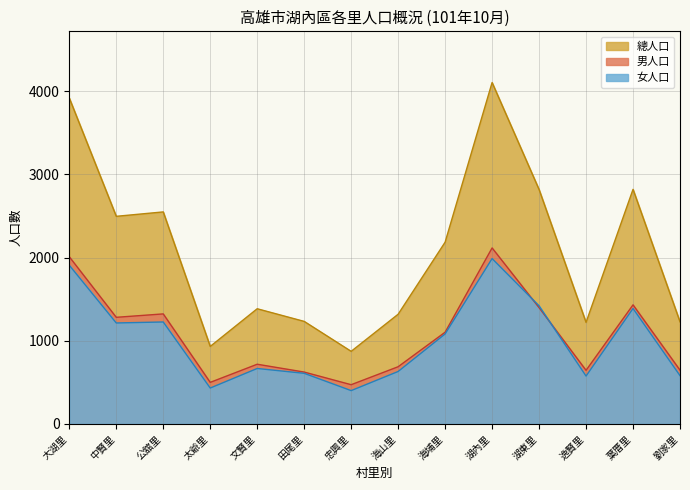

At 海埔里, list the series in order from smallest to largest.

女人口, 男人口, 總人口